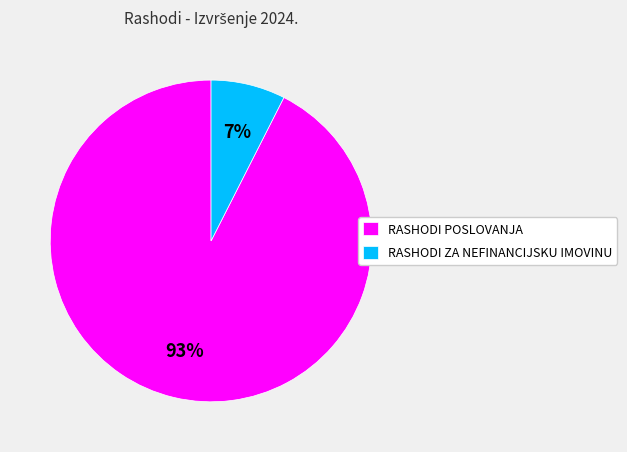

What percentage is the RASHODI POSLOVANJA slice, to the nearest percent?

93%